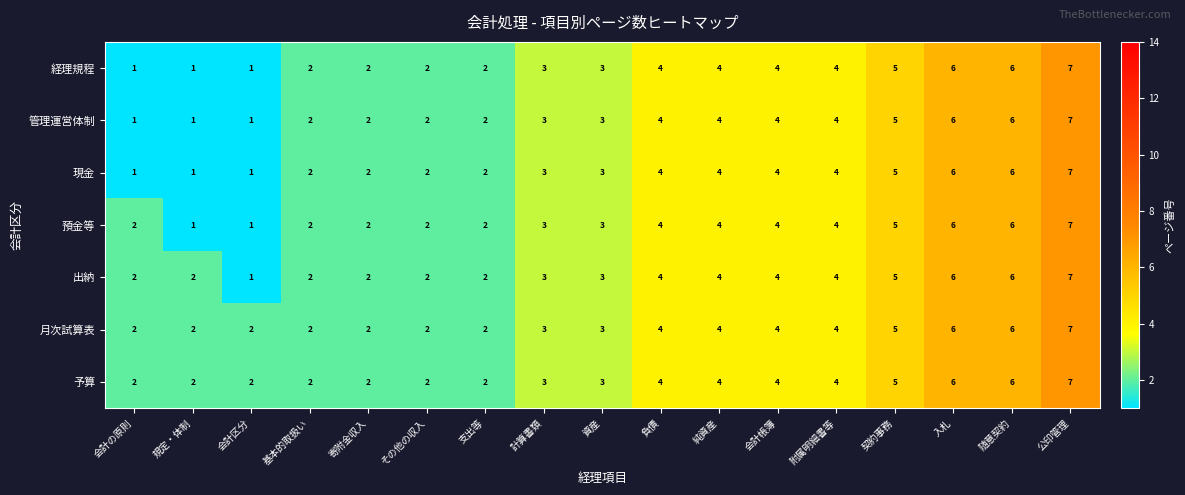

True or false: 出納 has a value of 12 at 公印管理.

False